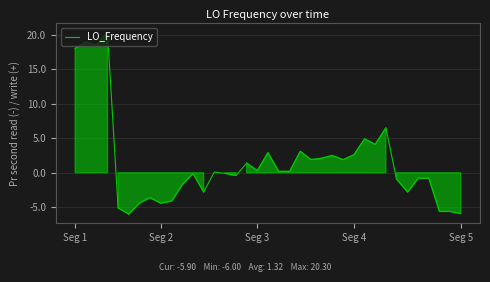

What is the difference between the maximum and minimum values?

26.3